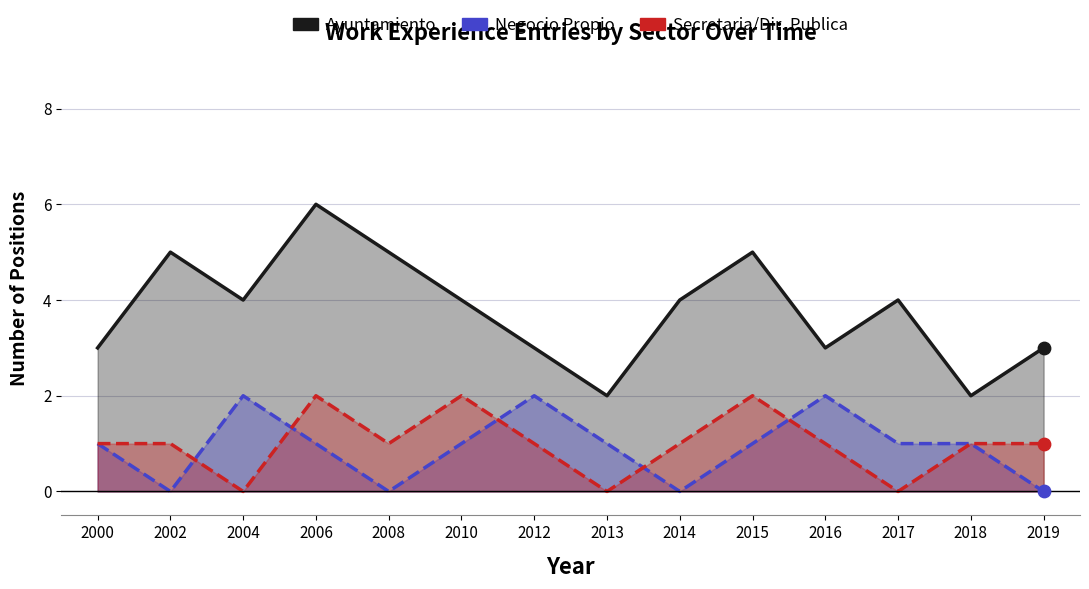

What is the total value across all series at 2006?

9